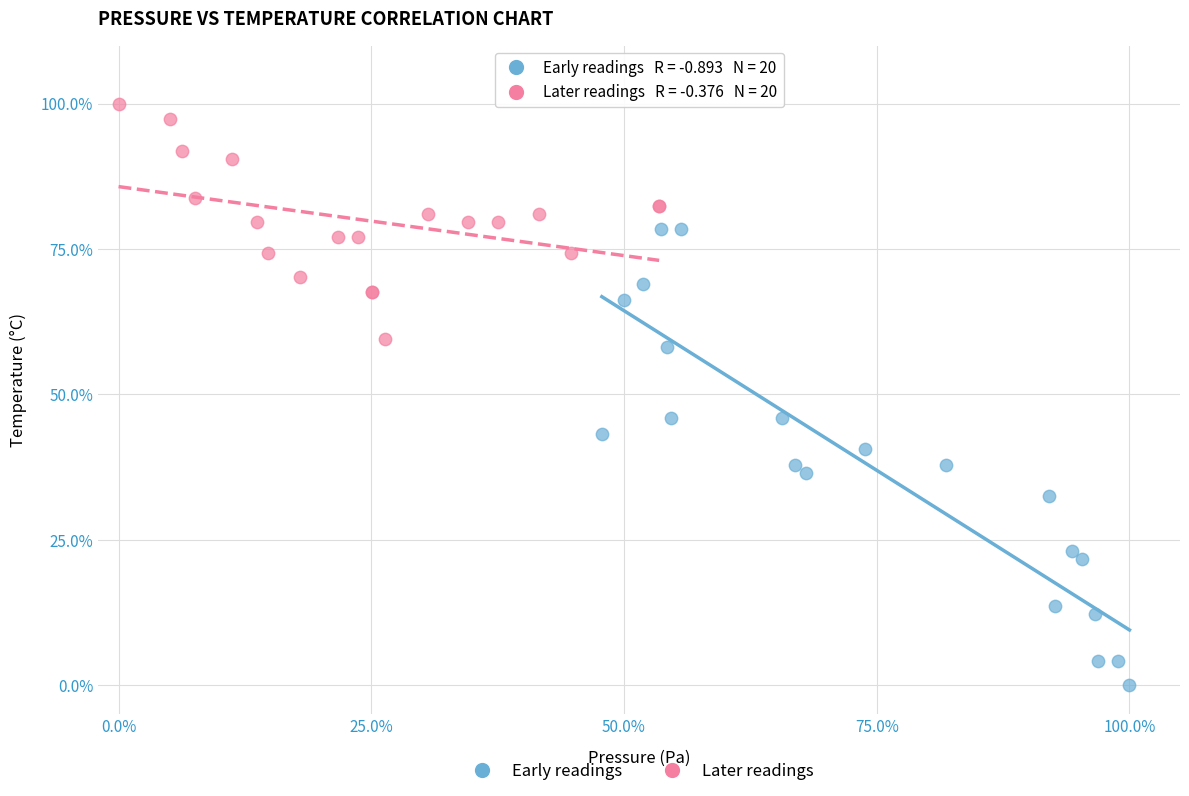

What are all the series names shown in the legend?

Early readings, Later readings